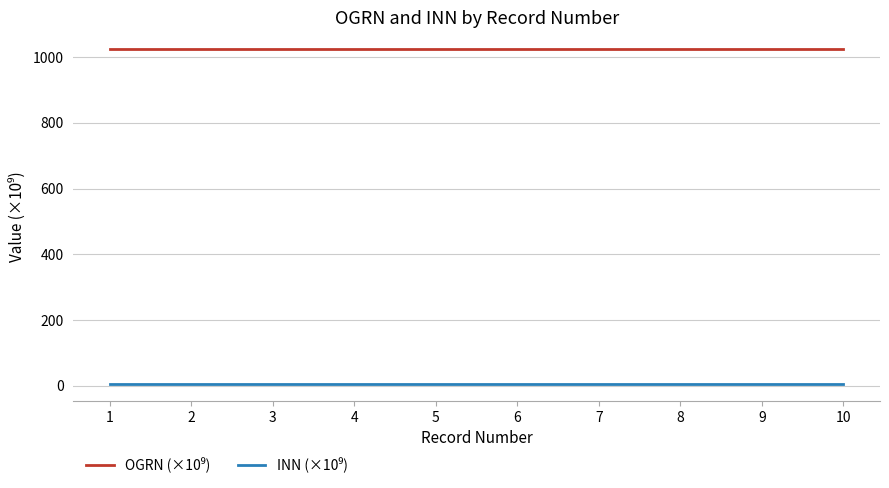

What is the greatest value displayed?

1024.7